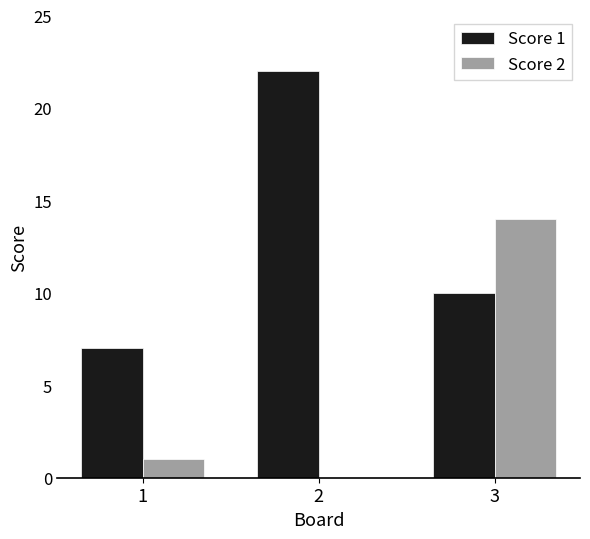

What is the highest value of the Score 1 series?

22